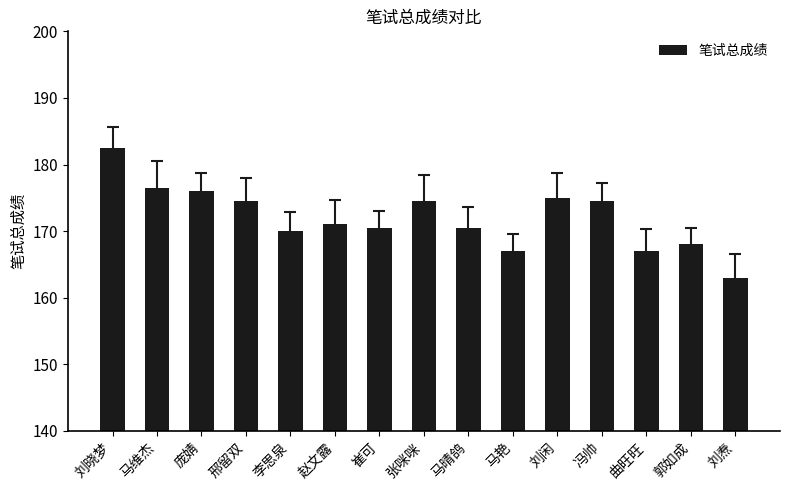

Between 张咪咪 and 赵文露, which is larger?

张咪咪